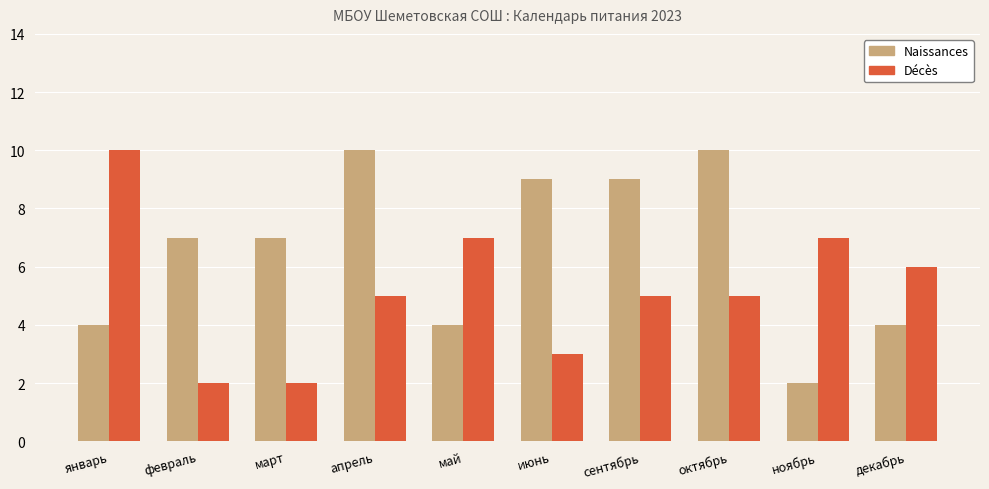

What is the value of the Décès bar at the 6th from the left?

3